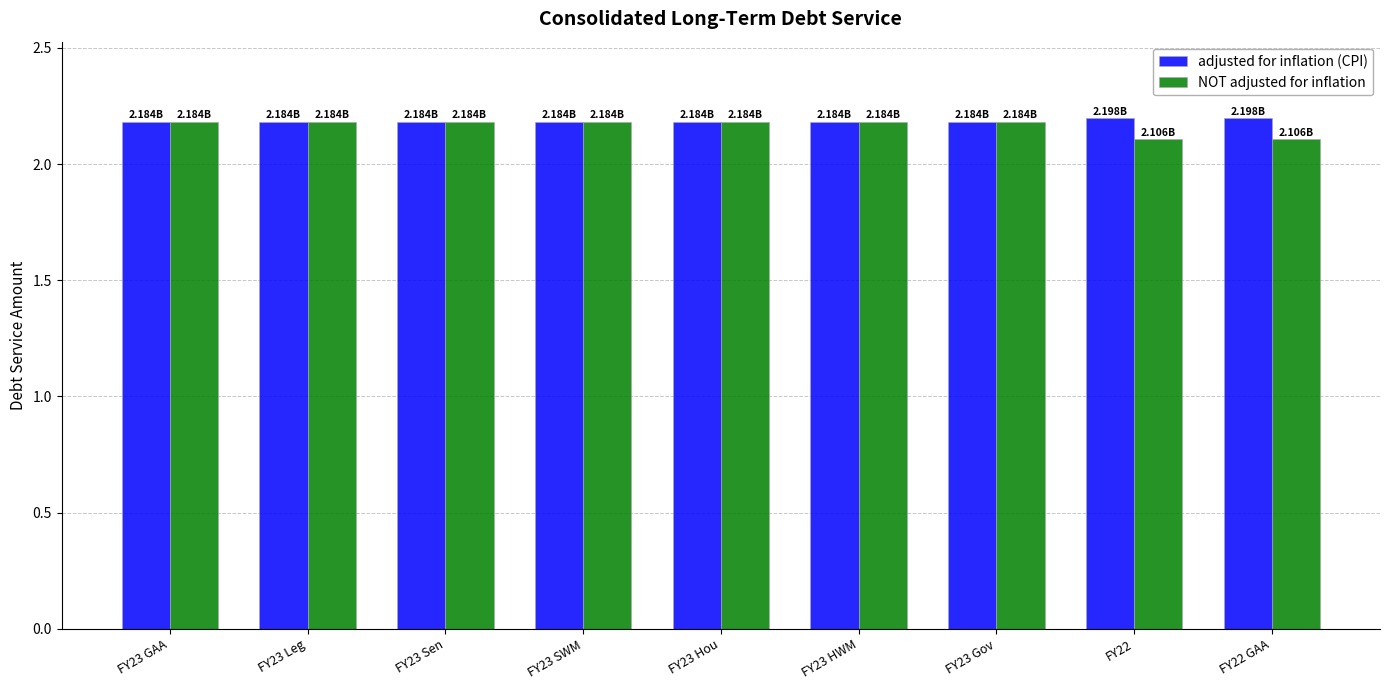

The NOT adjusted for inflation series shows 3.0 at FY23 HWM. True or false?

False